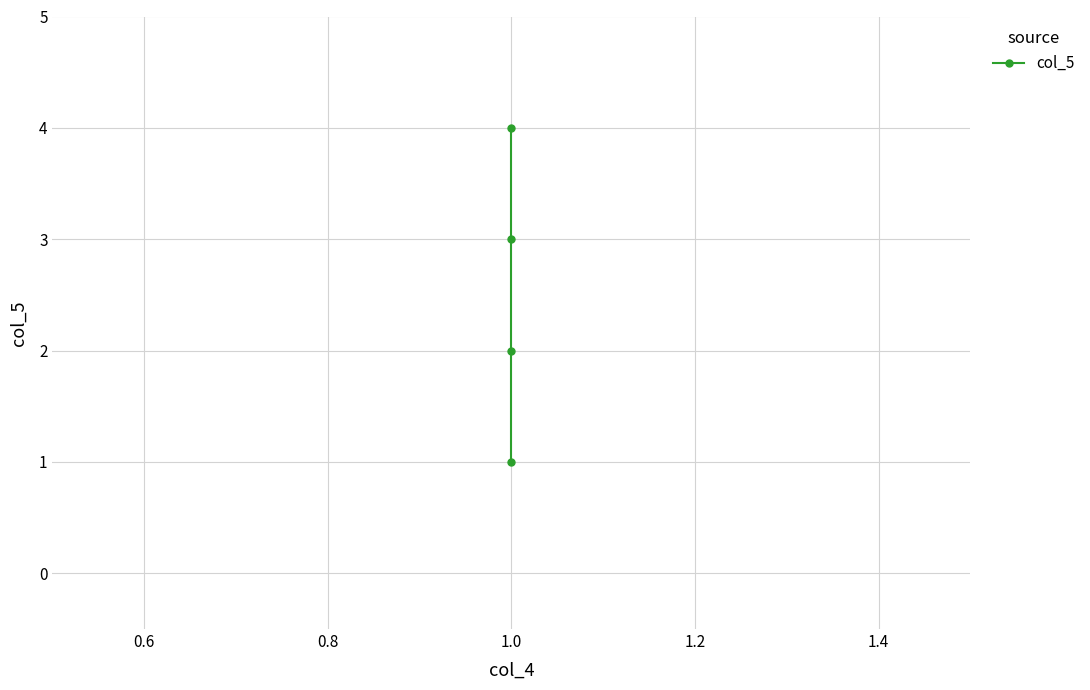

The chart shows a value of 2 at 1.0. True or false?

False